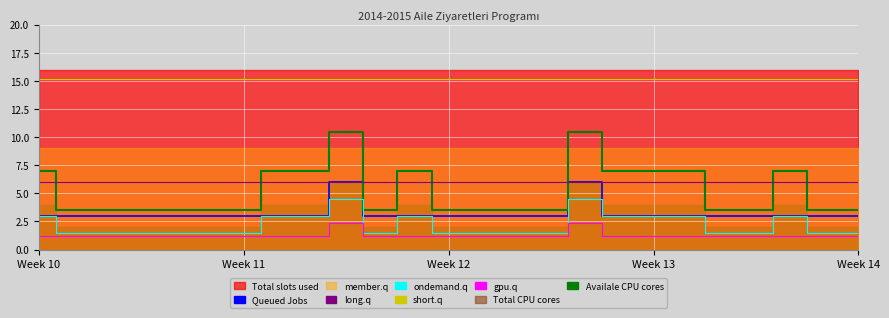

How many data points does each series have?

25